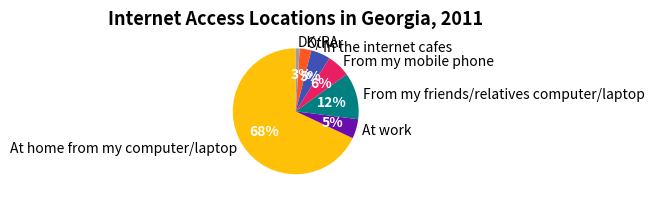

To the nearest percent, what is the combined percentage of In the internet cafes and DK/RA?

6%